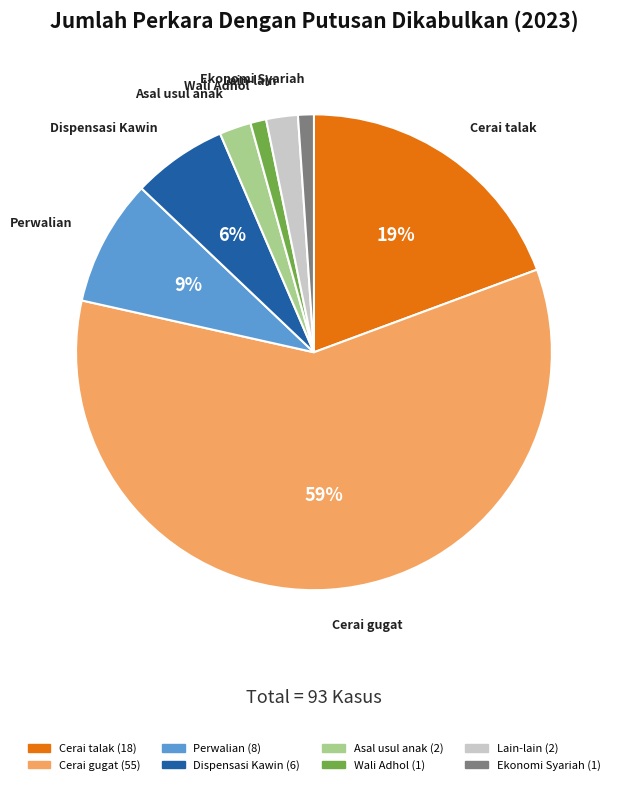

What is the largest slice in the pie chart?

Cerai gugat